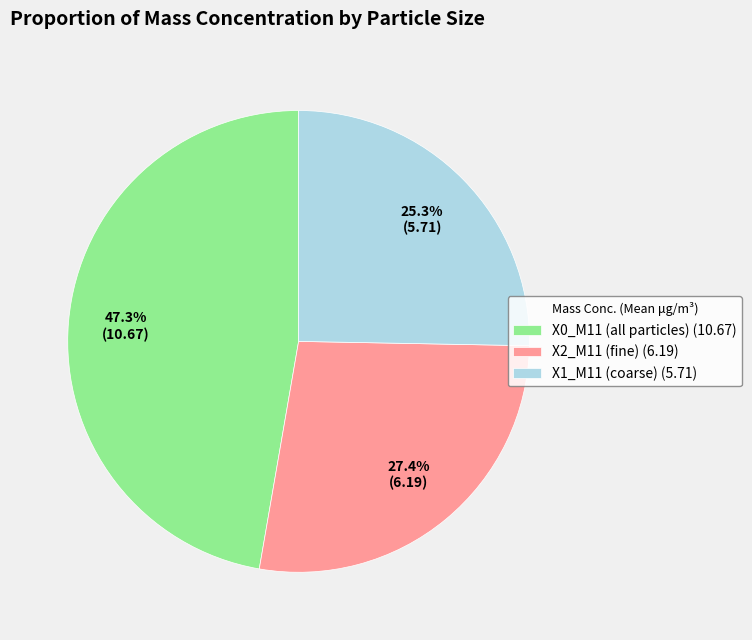

Approximately how many times larger is the value at X0_M11 (all particles) (10.67) compared to X1_M11 (coarse) (5.71)?

1.9